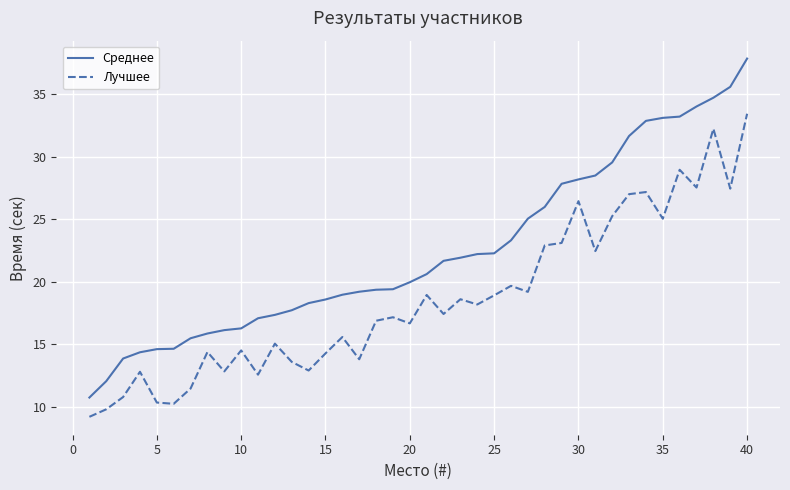

List the series in order of their peak value, highest first.

Среднее, Лучшее